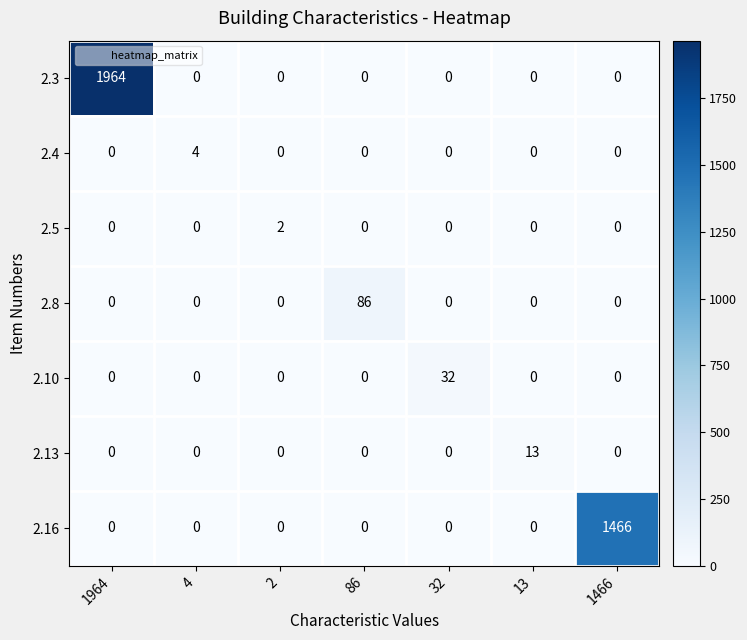

What is the maximum value shown in the chart?

1964